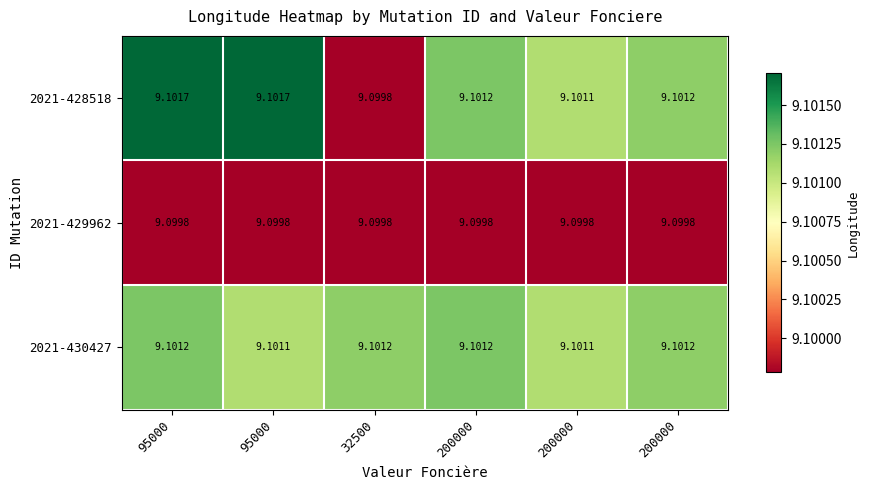

Count the number of categories in the chart.

6